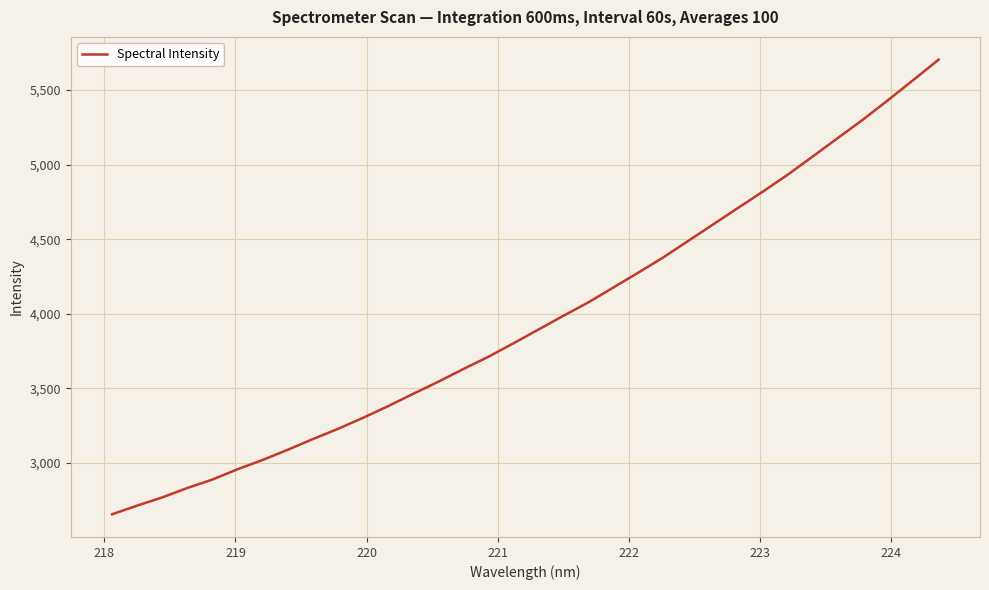

What is the maximum value shown in the chart?

5704.4